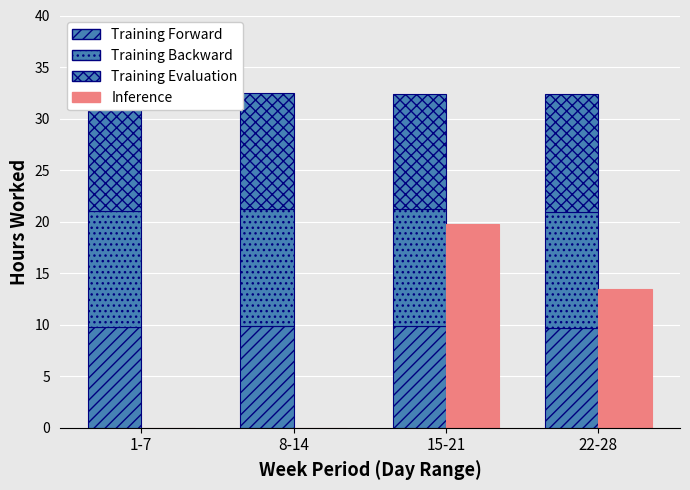

How many bars are there in each group?

4